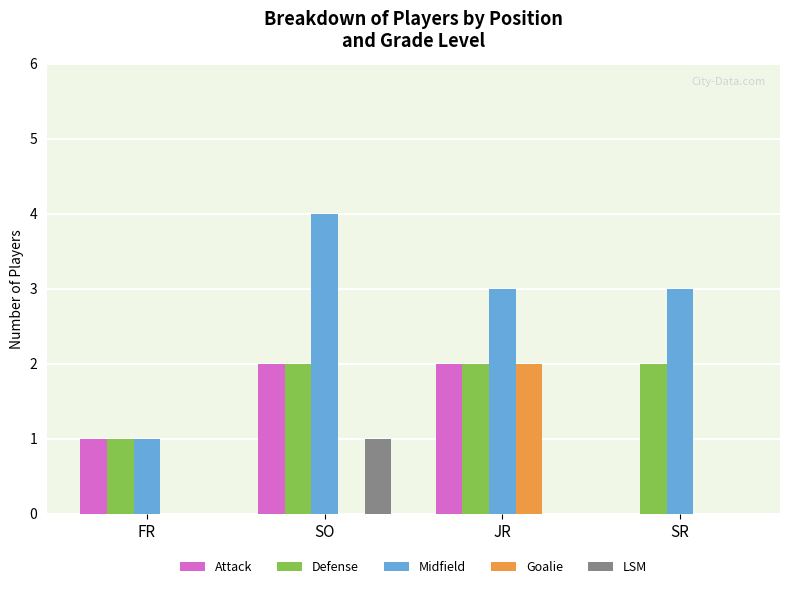

Which series changed the most between SO and JR?

Goalie